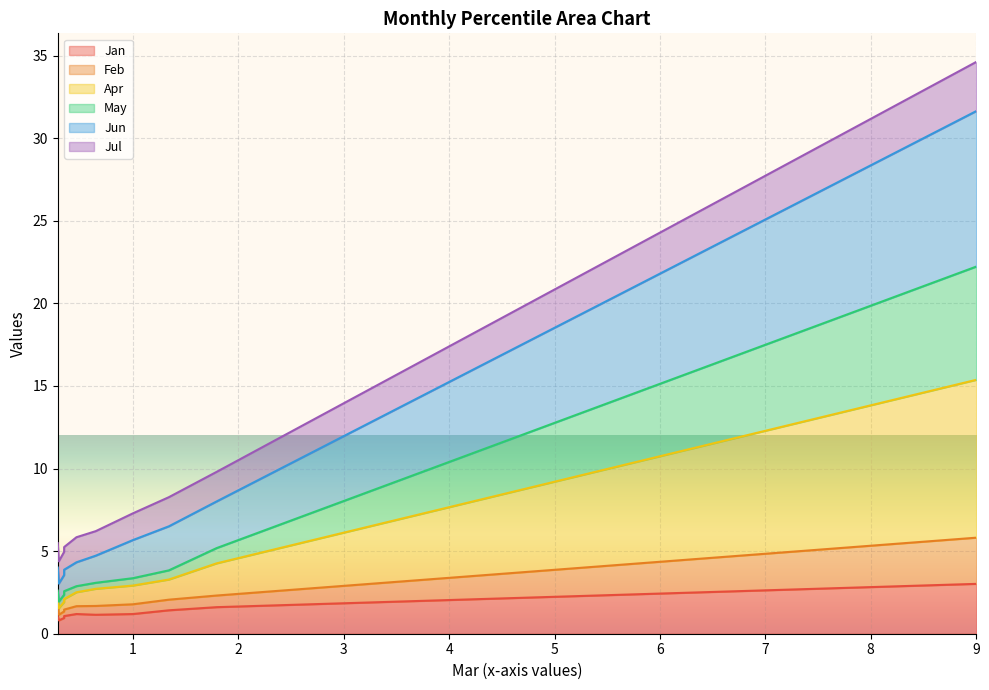

How many data points in May are above 4?

7